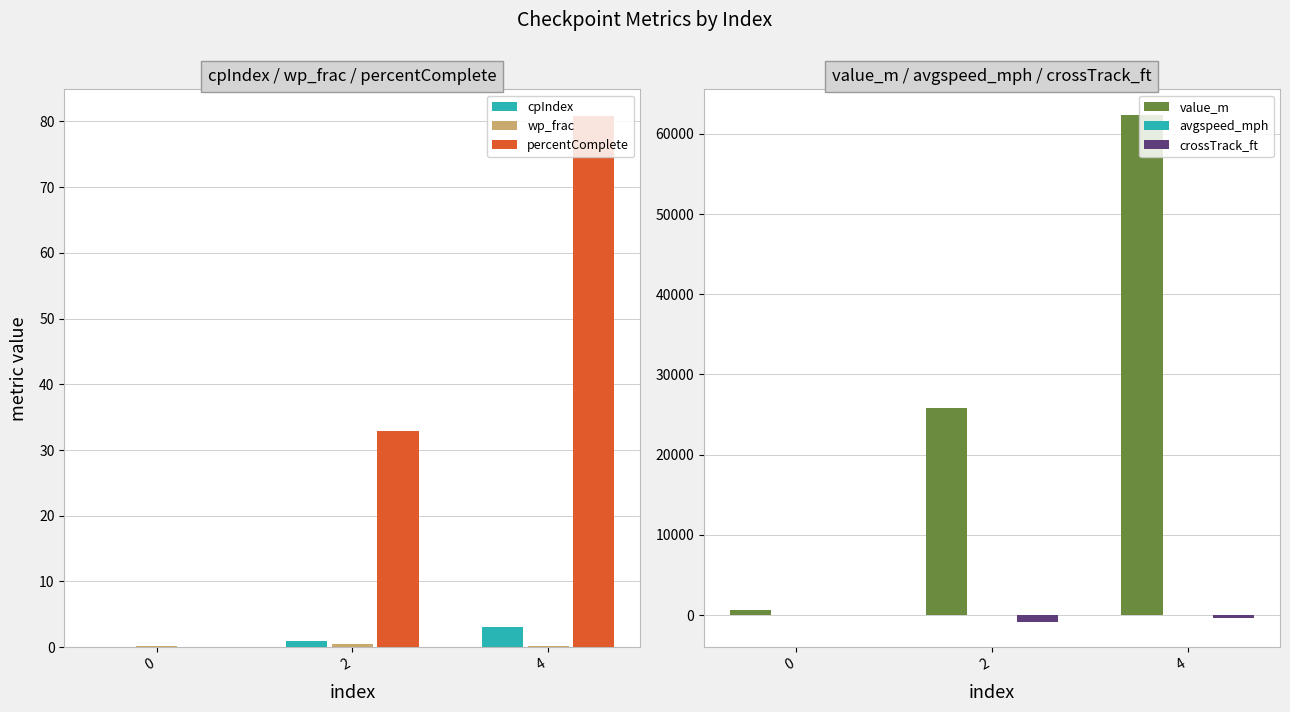

Between 0 and 4, which is larger?

4